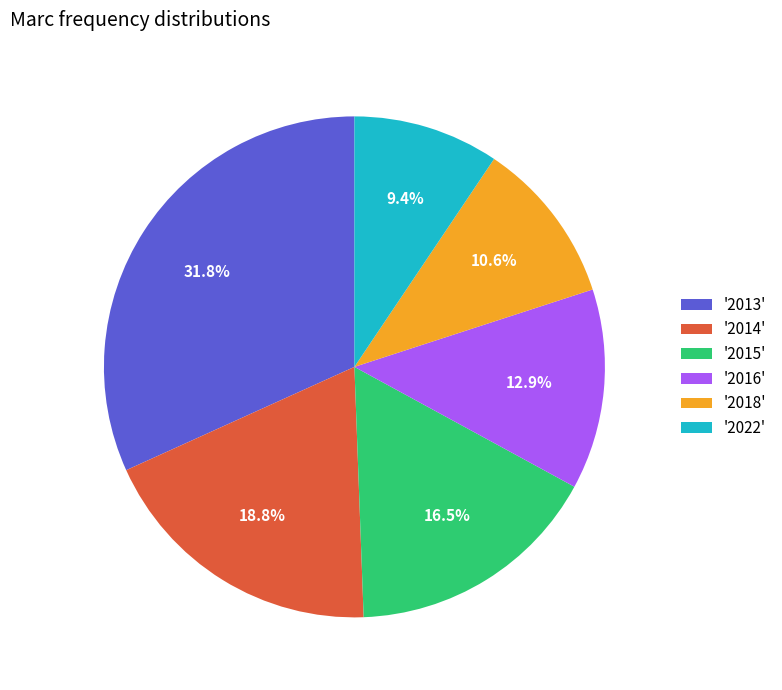

To the nearest percent, what is the difference between the largest and smallest slice percentages?

22%